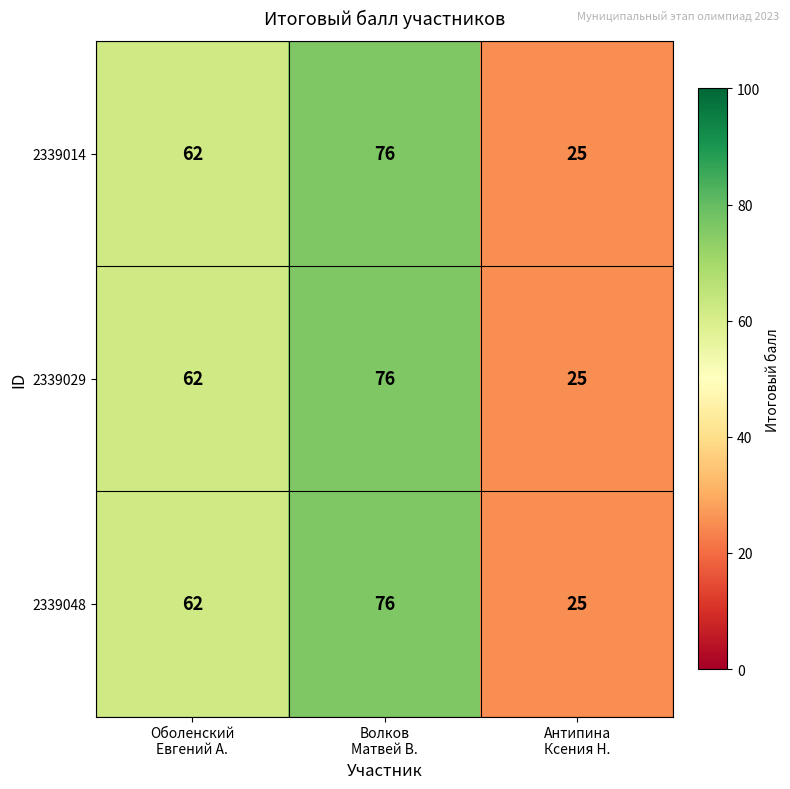

Count the 2339048 values in the range 25 to 76.

3